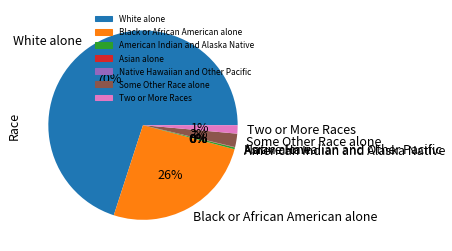

Is the sum of White alone and American Indian and Alaska Native greater than half?

Yes